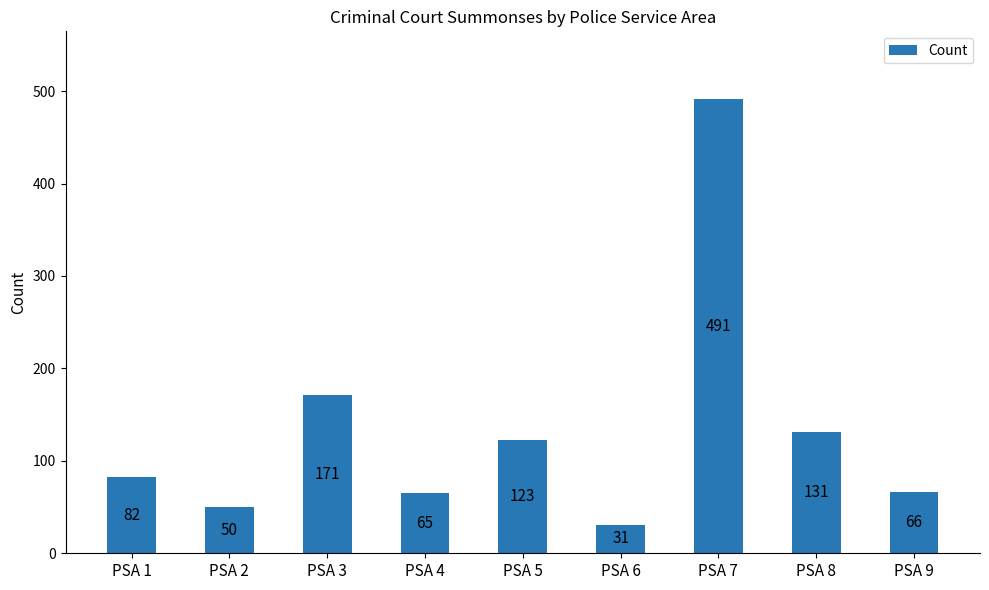

What is the smallest value displayed?

31